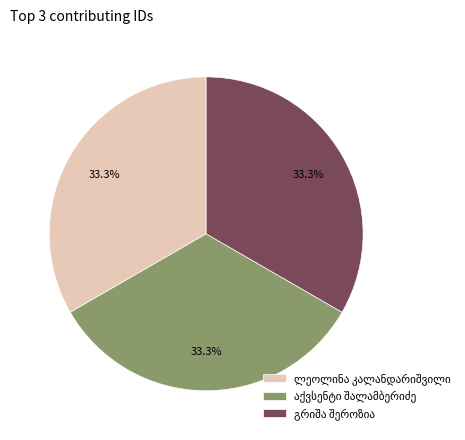

Is there a majority slice in this chart?

No